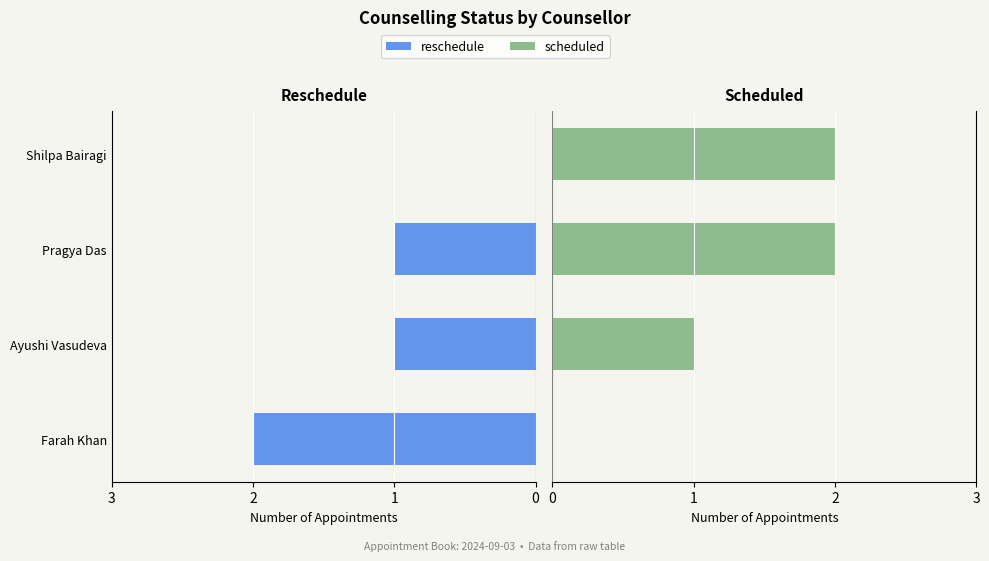

Which series has the largest total across all categories?

scheduled